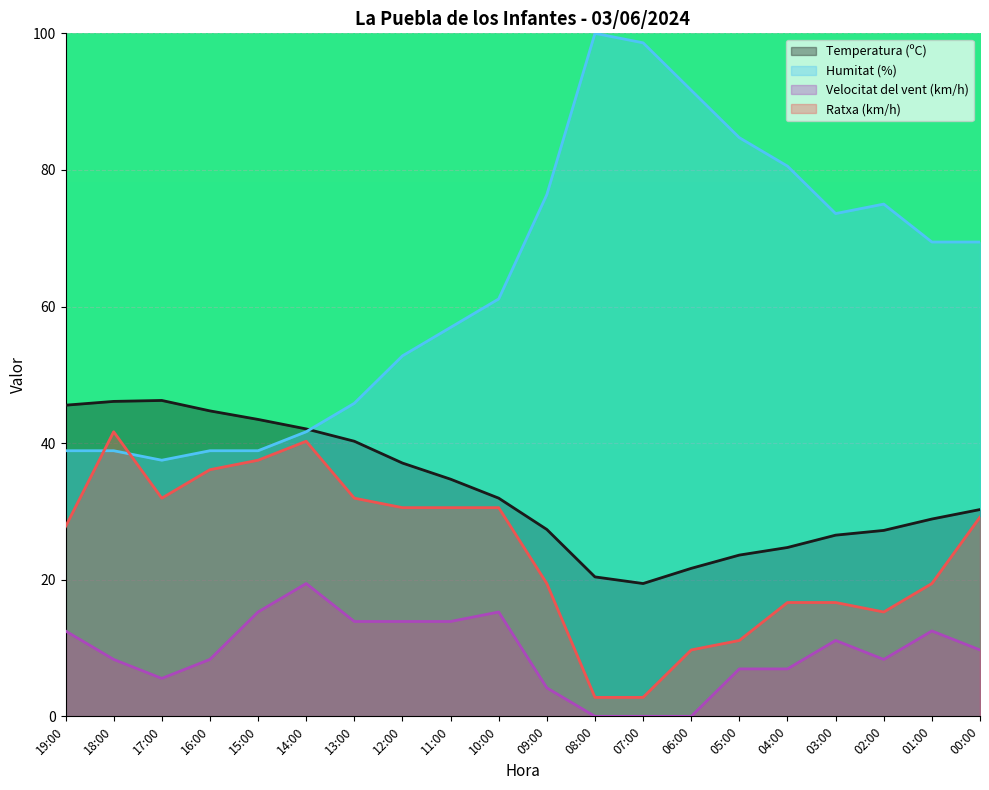

How many lines are shown in the chart?

4